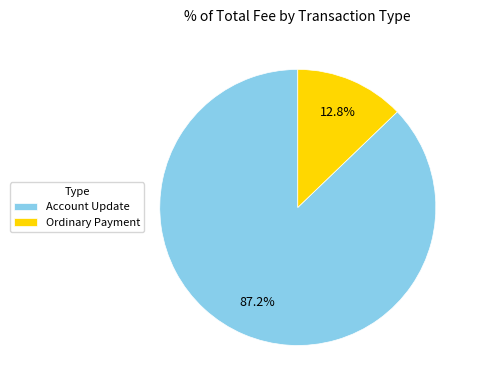

Rank the categories by value from highest to lowest.

Account Update, Ordinary Payment